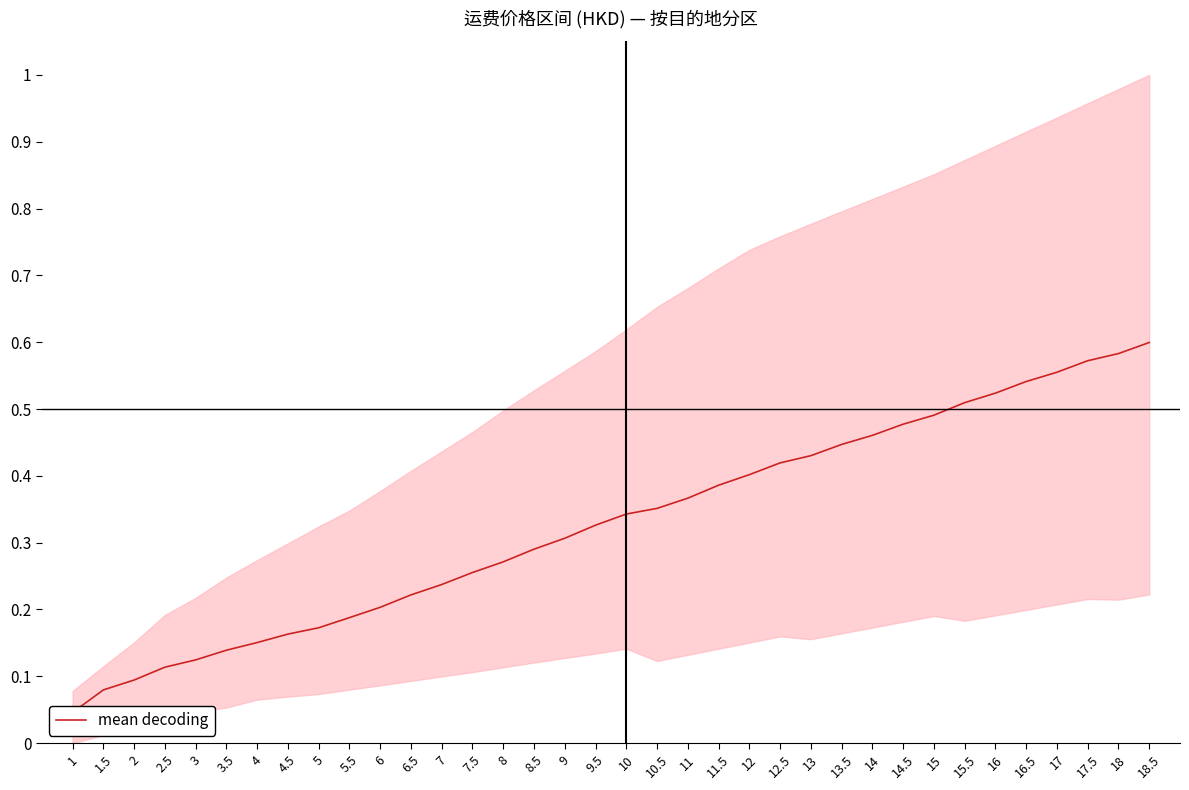

What is the value of the 20th point from the left?

0.4